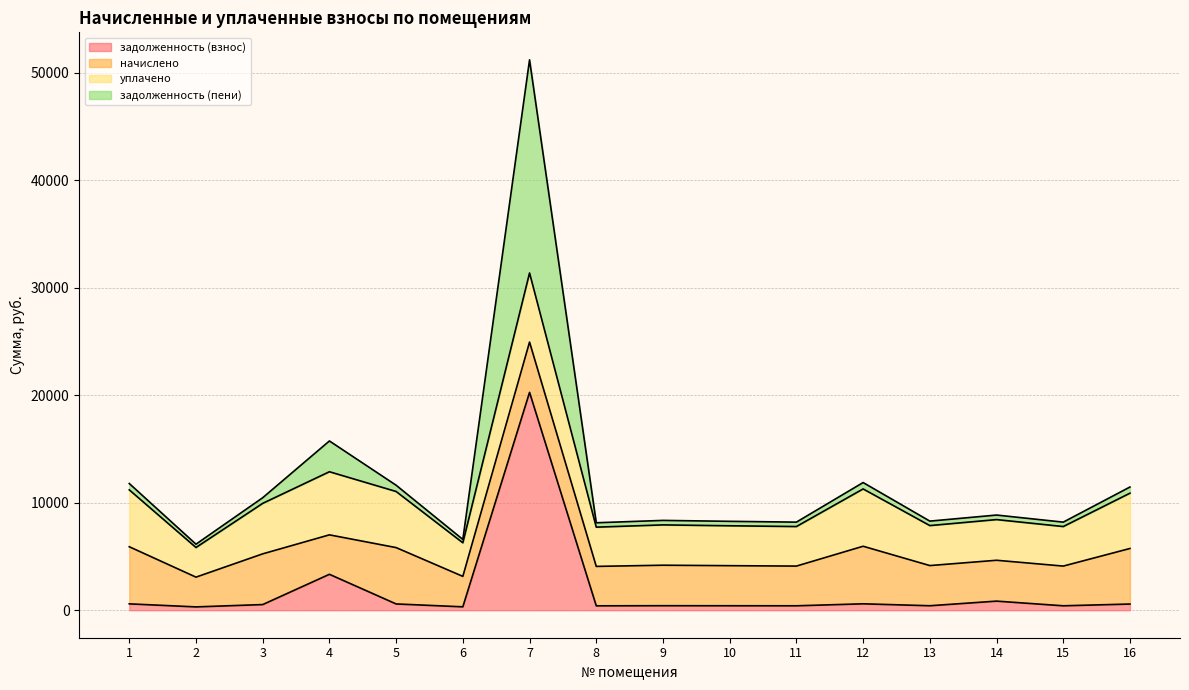

How many interior local valleys does the задолженность (пени) series have?

6